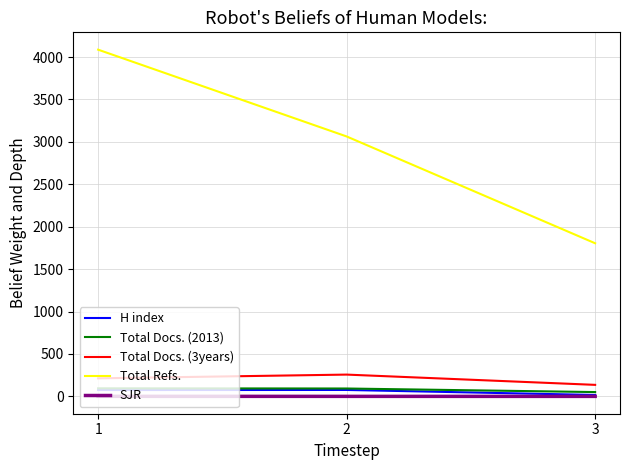

At which category is the sum across all series the highest?

1